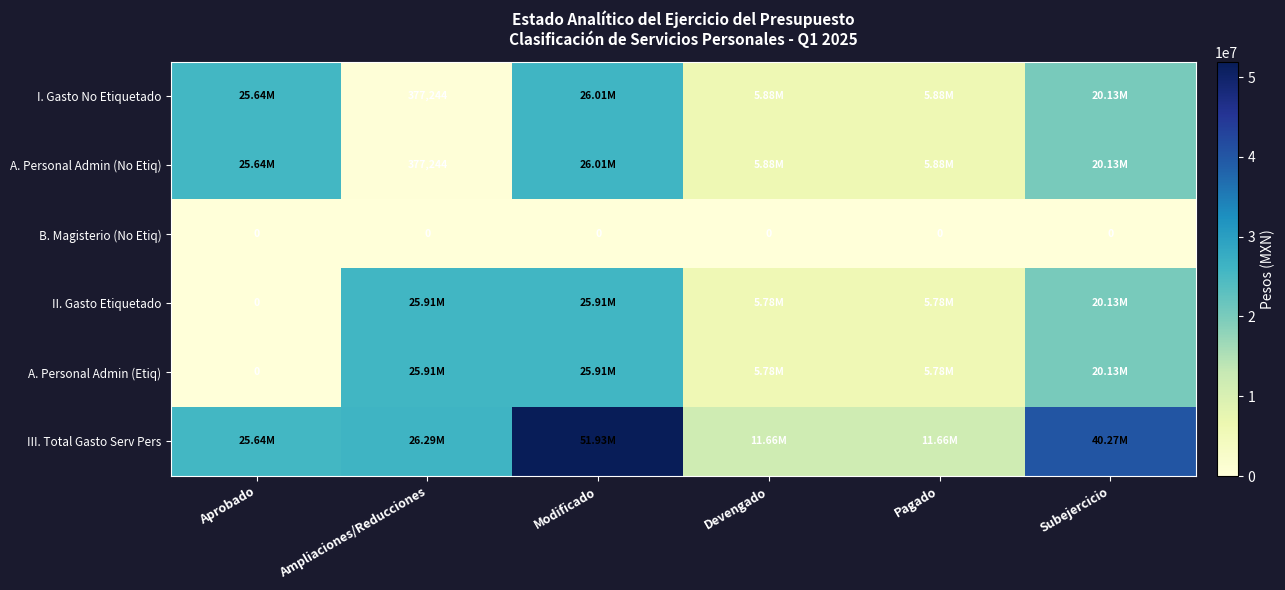

Which series has the widest spread of values?

III. Total Gasto Serv Pers